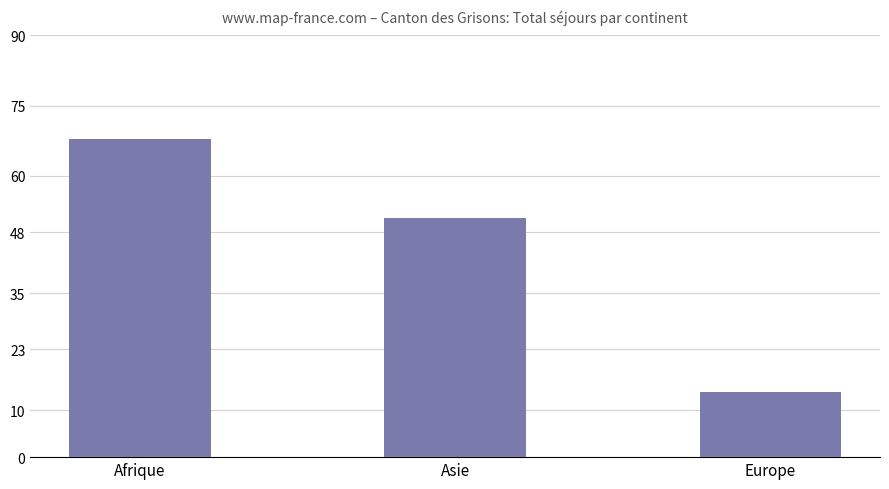

What is the change in value from Afrique to Europe?

-54